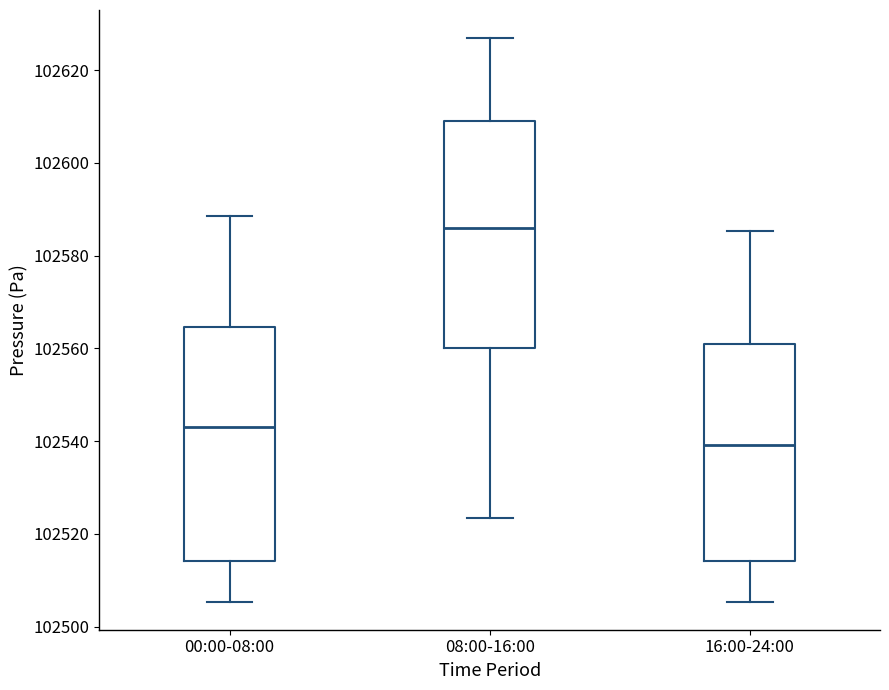

Which box has the lowest median line?

16:00-24:00